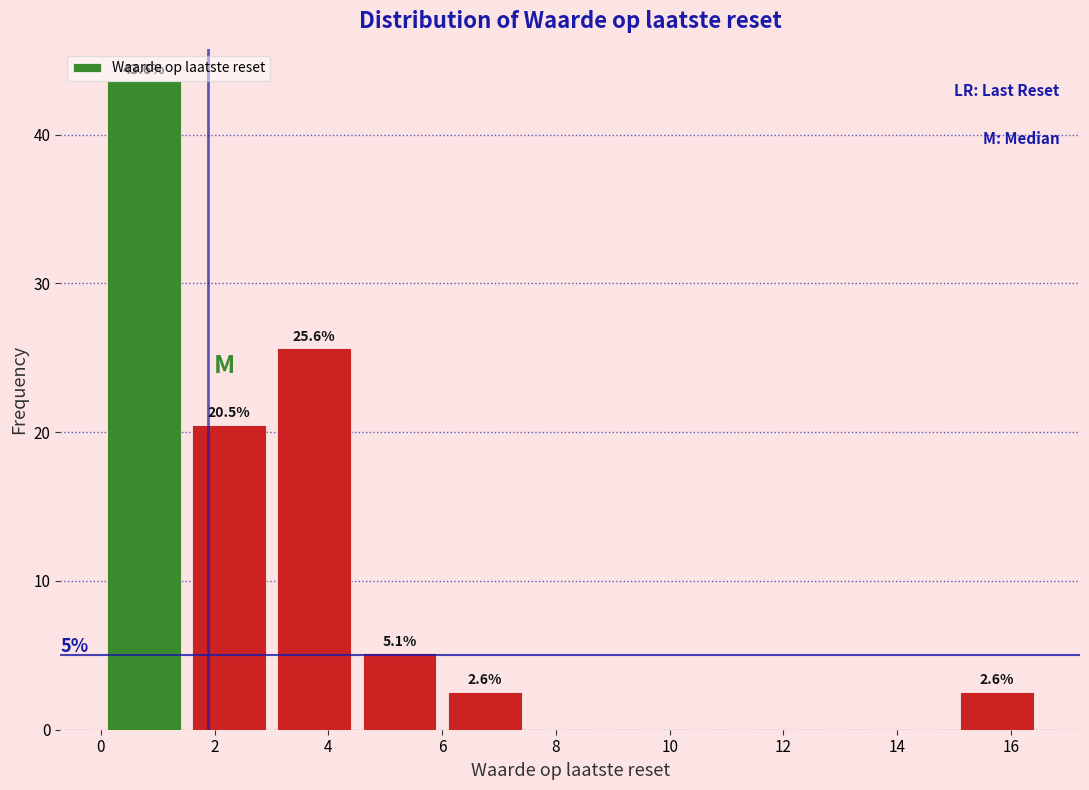

Over which range of the x-axis is the bar tallest?

0.0 to 1.5